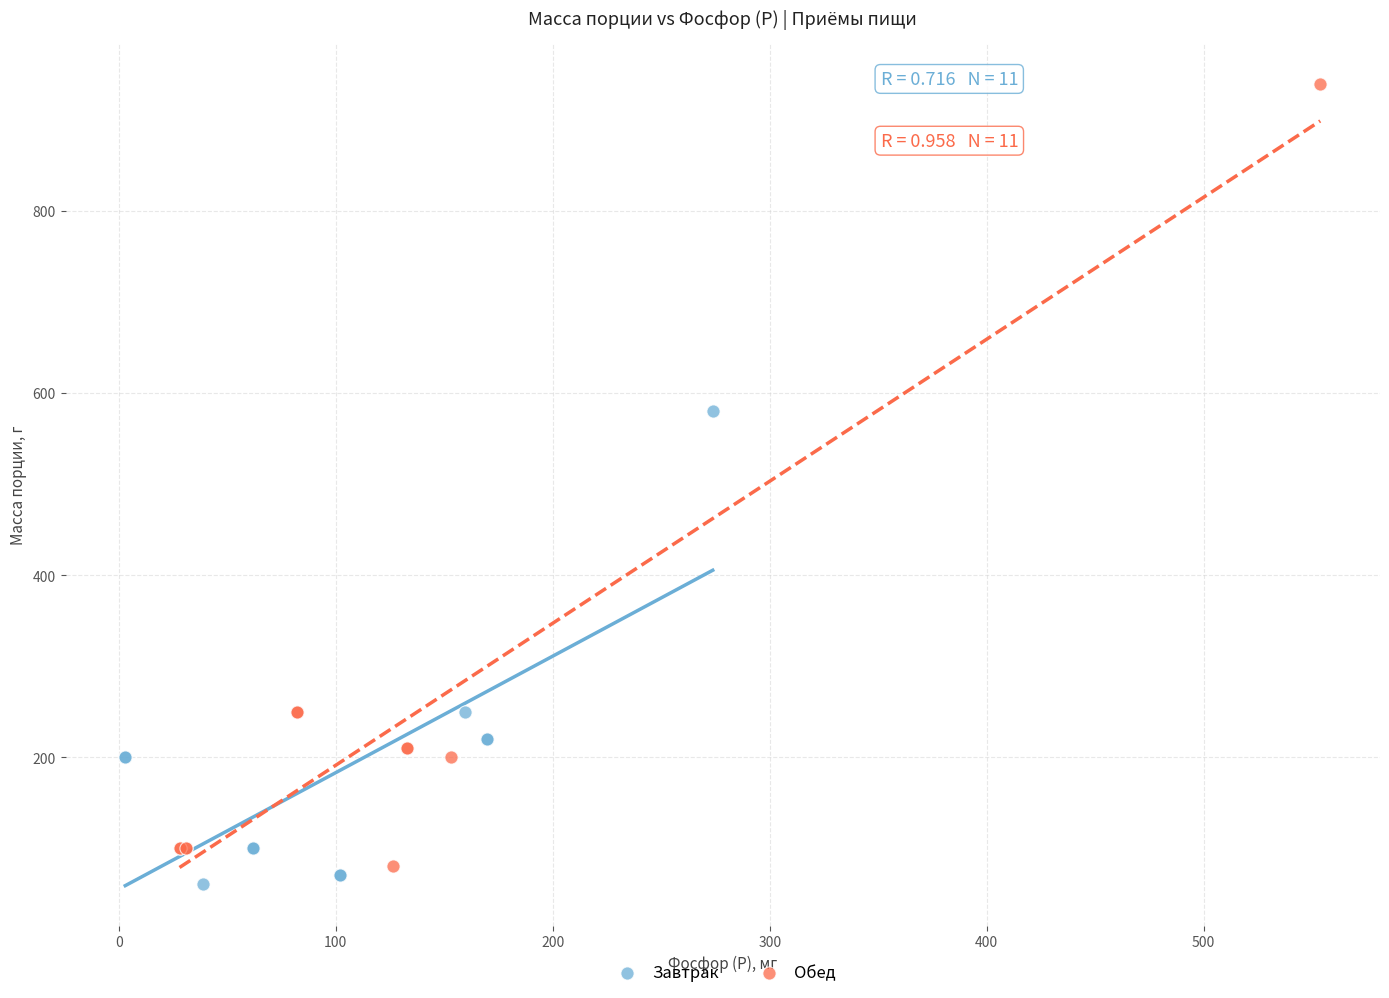

Which series has the largest Y range (max minus min)?

Обед